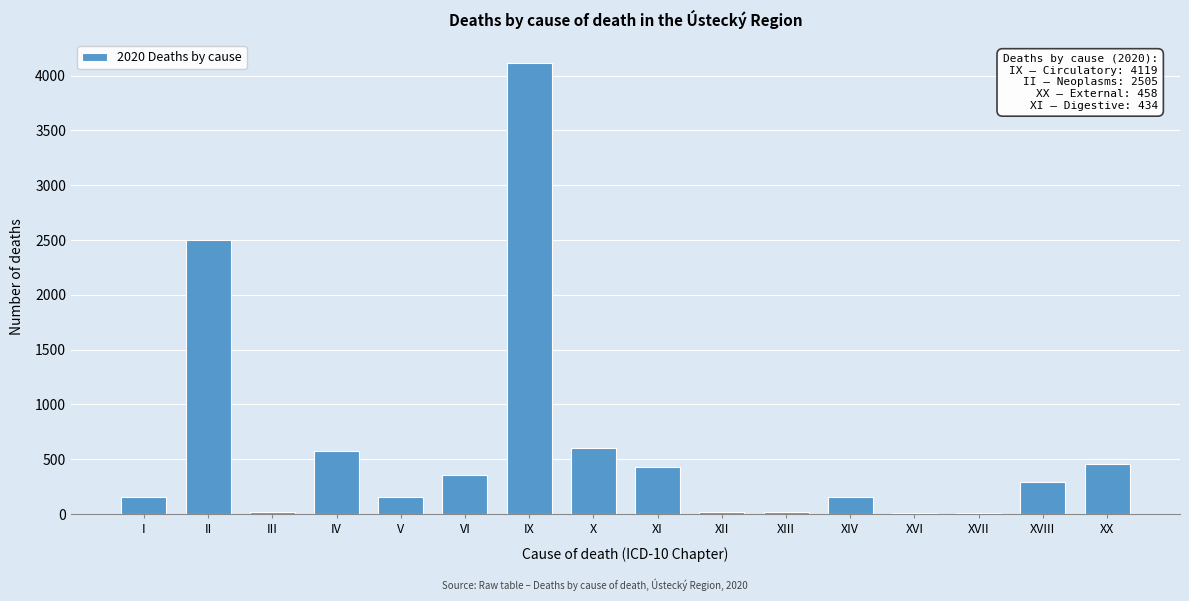

What is the sum of all values?

9891